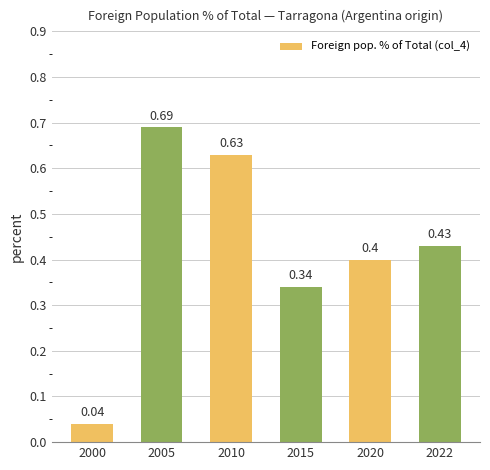

What is the change in value from 2005 to 2010?

-0.1